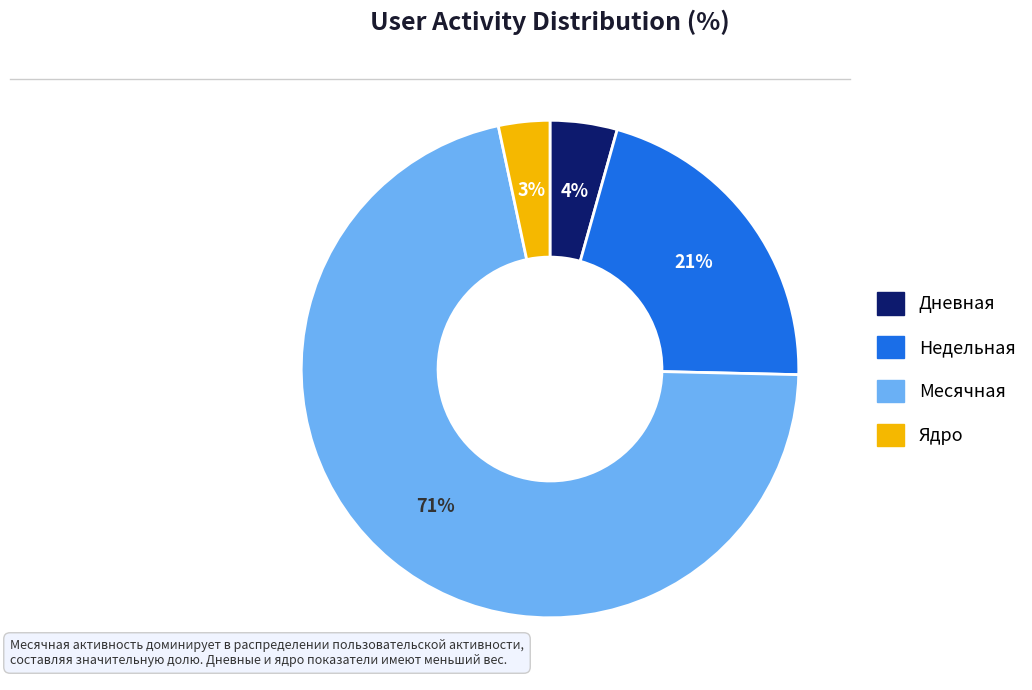

What percentage is the Ядро slice, to the nearest percent?

3%